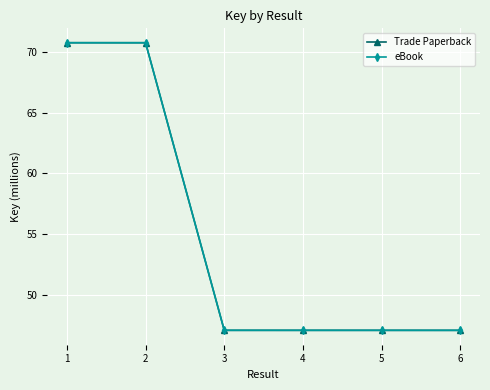

Rank the series at 4 from highest to lowest value.

Trade Paperback, eBook